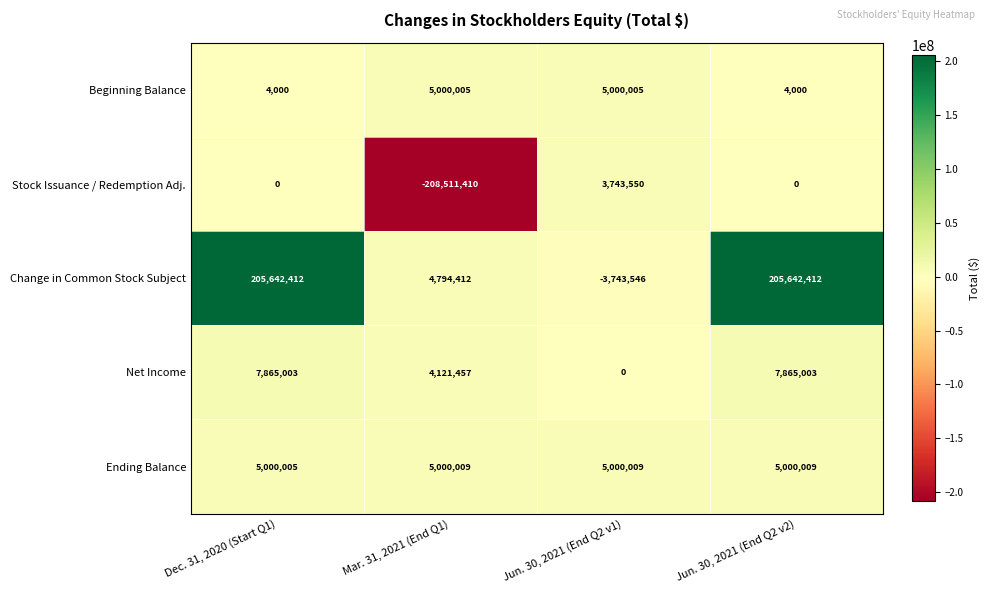

What is the minimum value shown in the chart?

-208511410